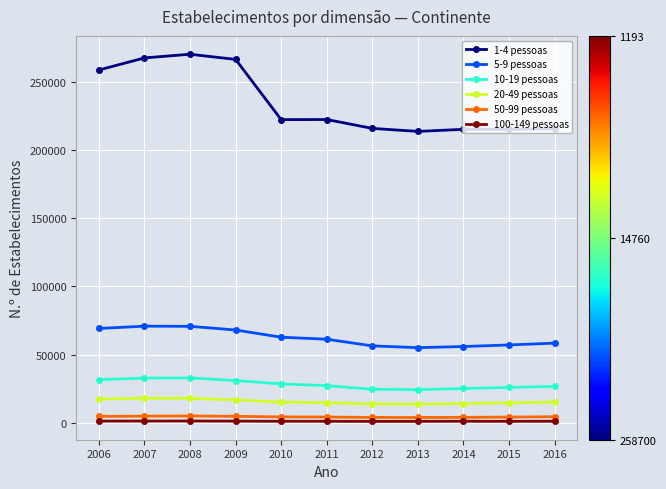

What are all the series names shown in the legend?

1-4 pessoas, 5-9 pessoas, 10-19 pessoas, 20-49 pessoas, 50-99 pessoas, 100-149 pessoas